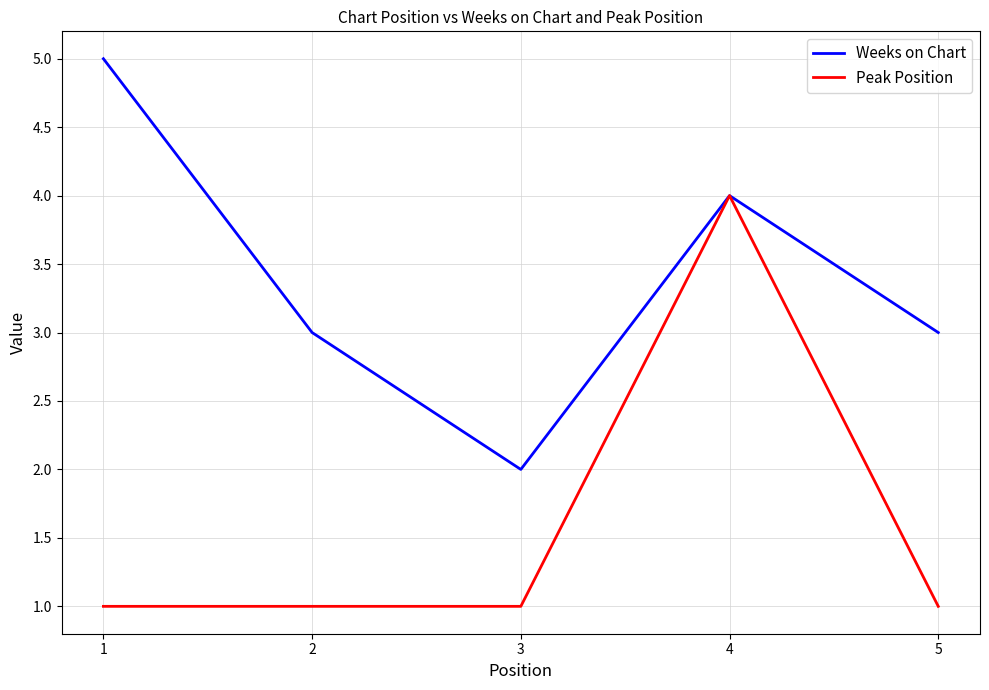

The Peak Position series shows 1 at 5. True or false?

True